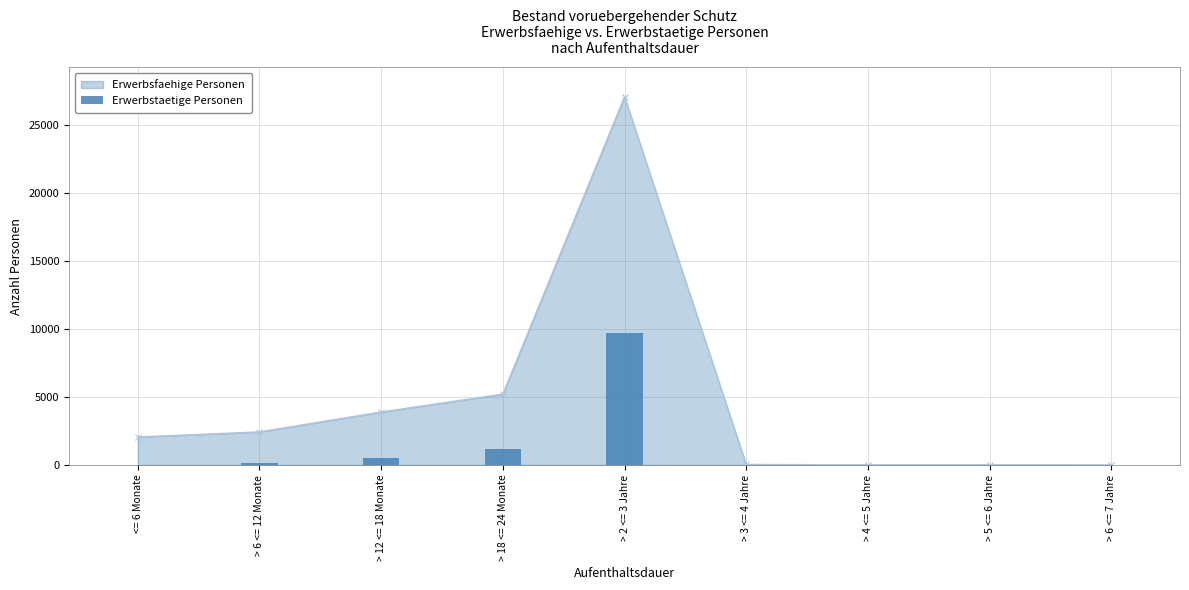

What position from the right is > 18 <= 24 Monate?

6